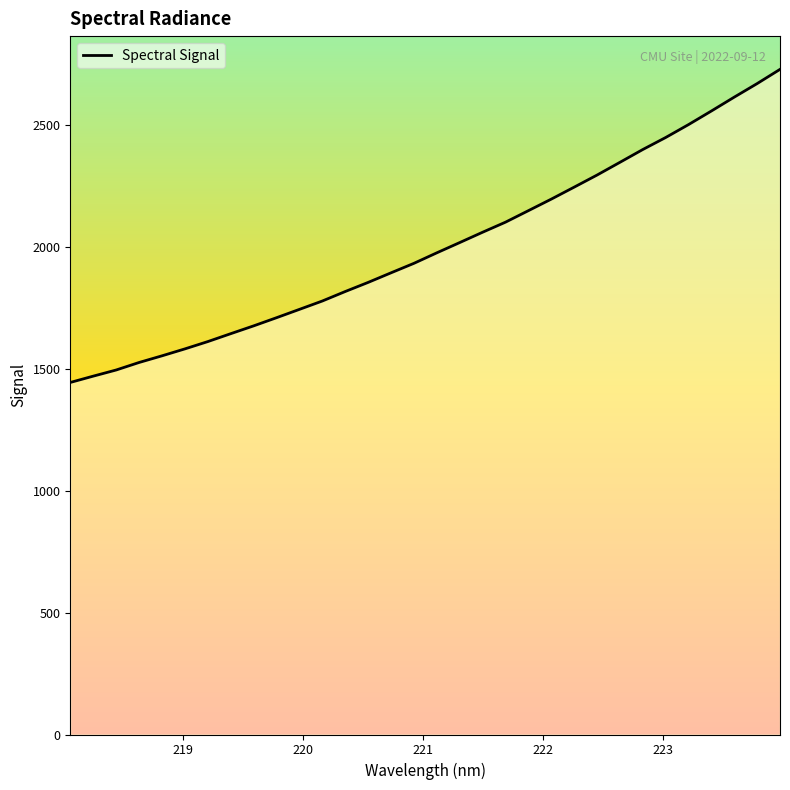

What is the greatest value displayed?

2730.3